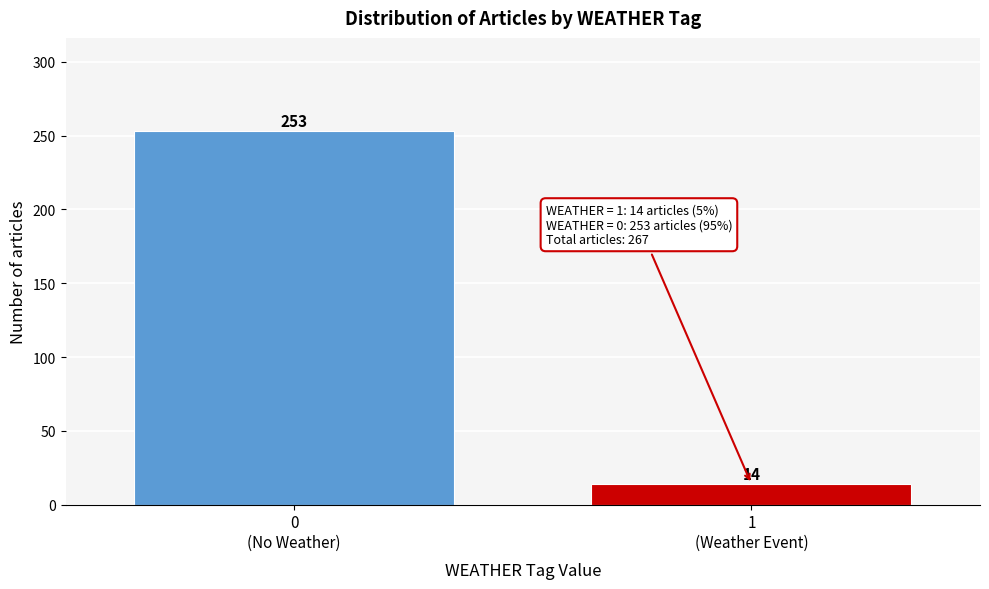

Reading left to right, list all the values displayed in this chart.

253	14